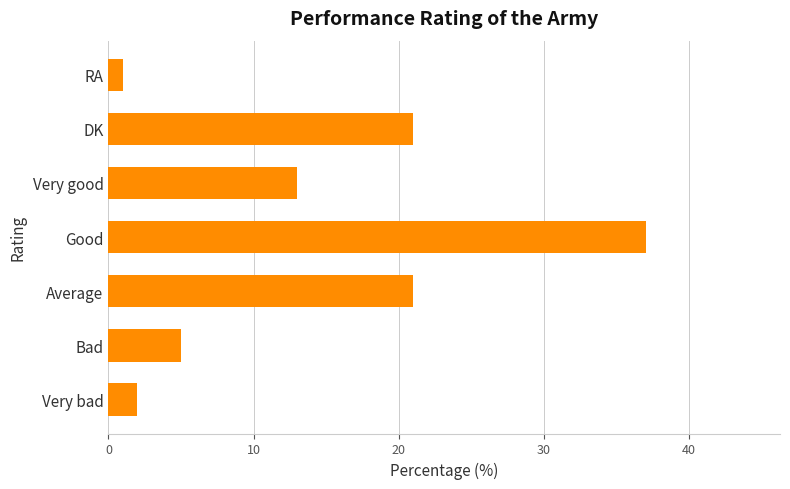

Count the number of categories in the chart.

7